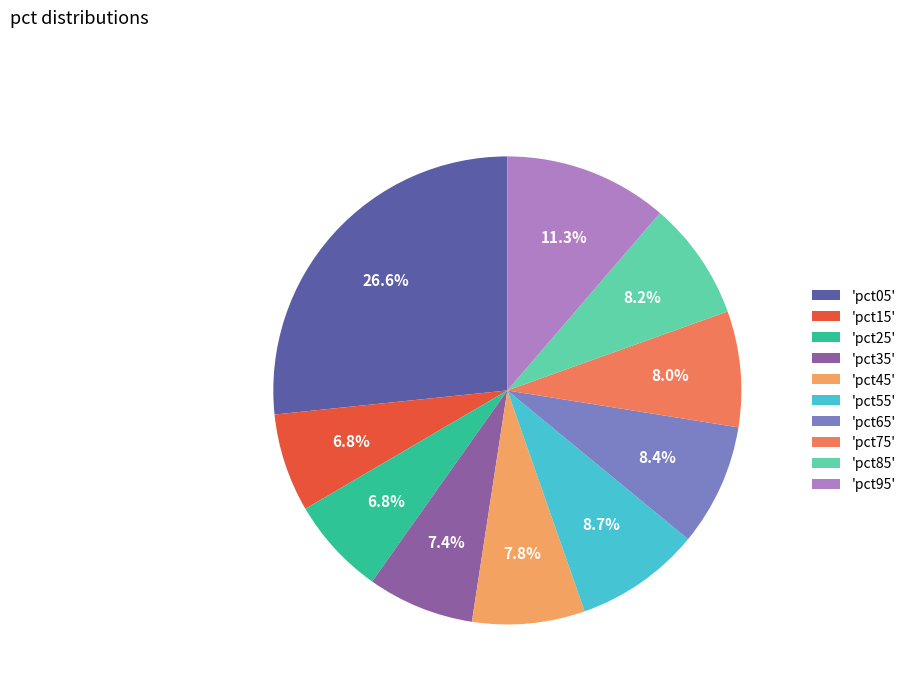

Is the sum of 'pct85' and 'pct65' greater than half?

No